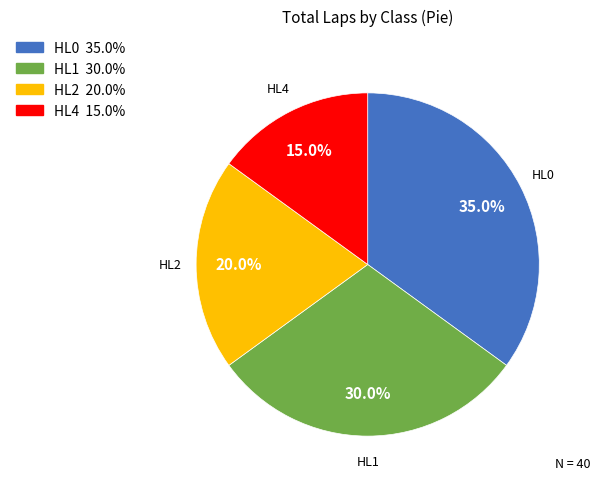

How many segments does this pie chart have?

4